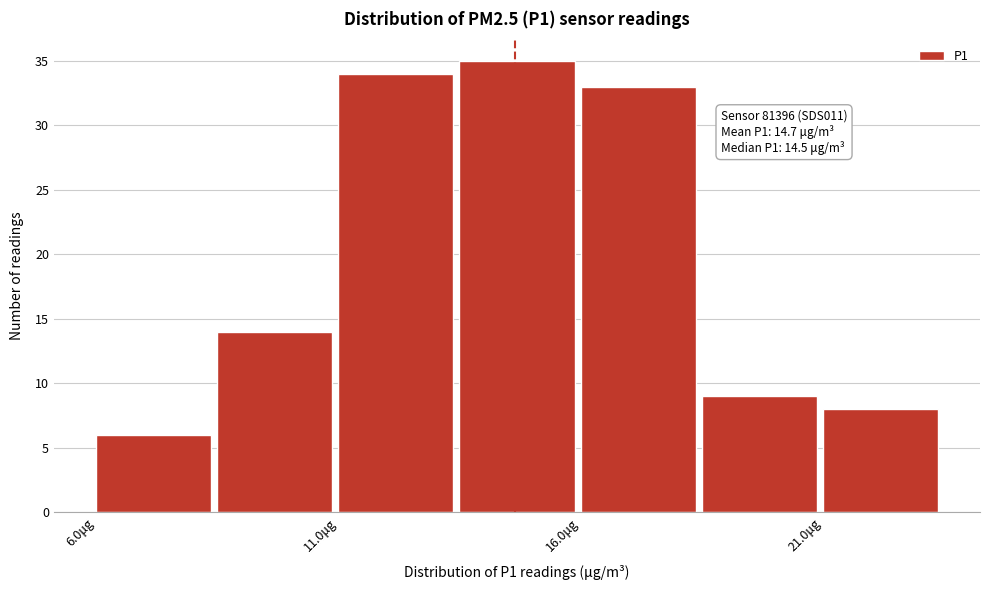

Over which range of the x-axis is the bar tallest?

13.5 to 16.0